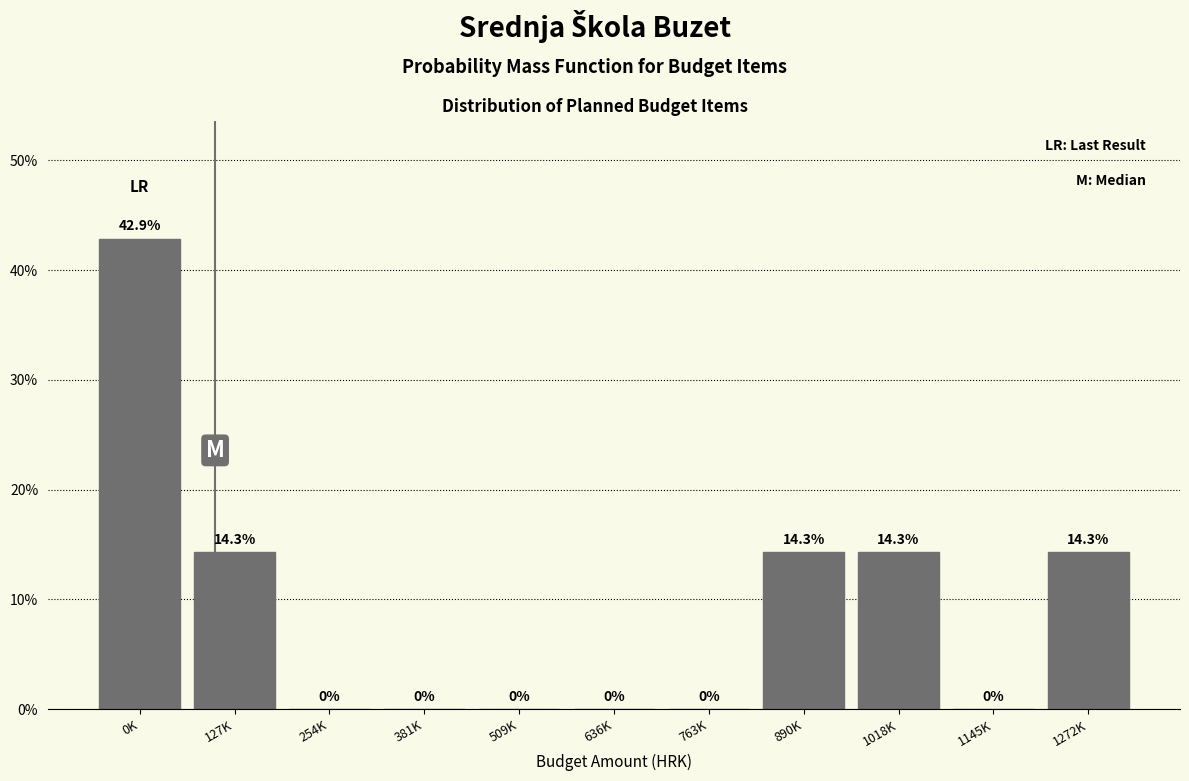

Are the bars horizontal?

No